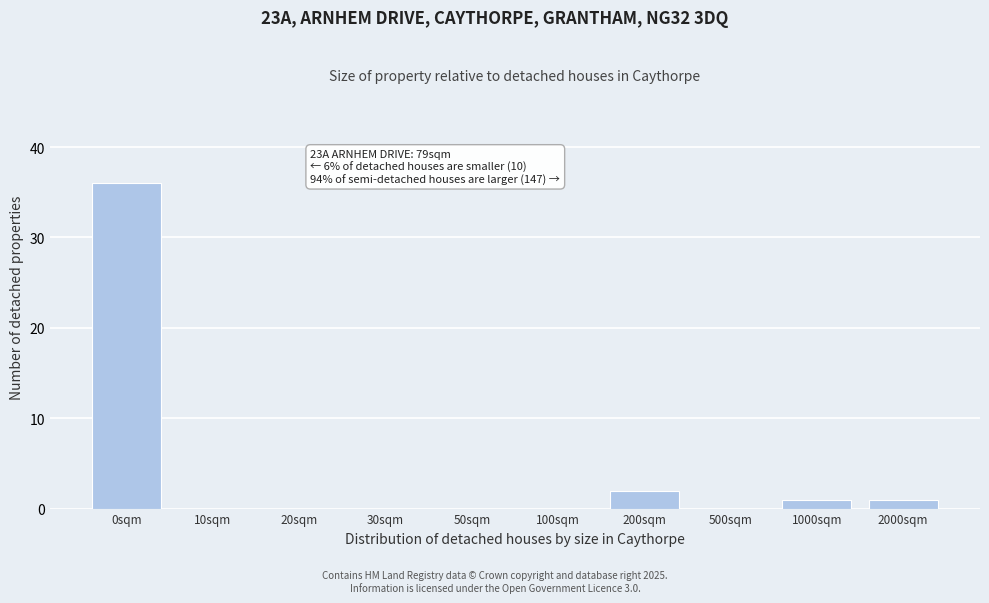

Reading left to right, transcribe all the data shown in this chart.

0sqm=36	10sqm=0	20sqm=0	30sqm=0	50sqm=0	100sqm=0	200sqm=2	500sqm=0	1000sqm=1	2000sqm=1